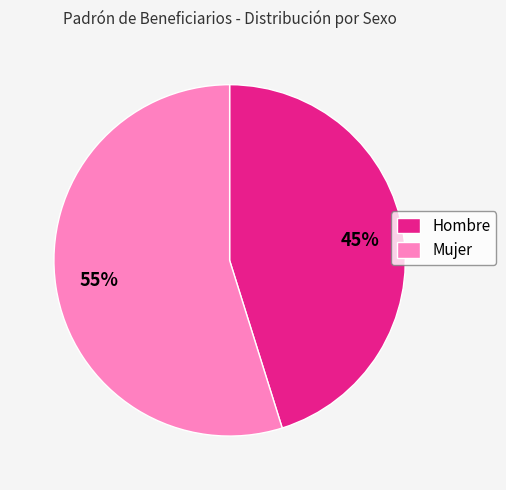

True or false: Mujer accounts for 49% of the total.

False